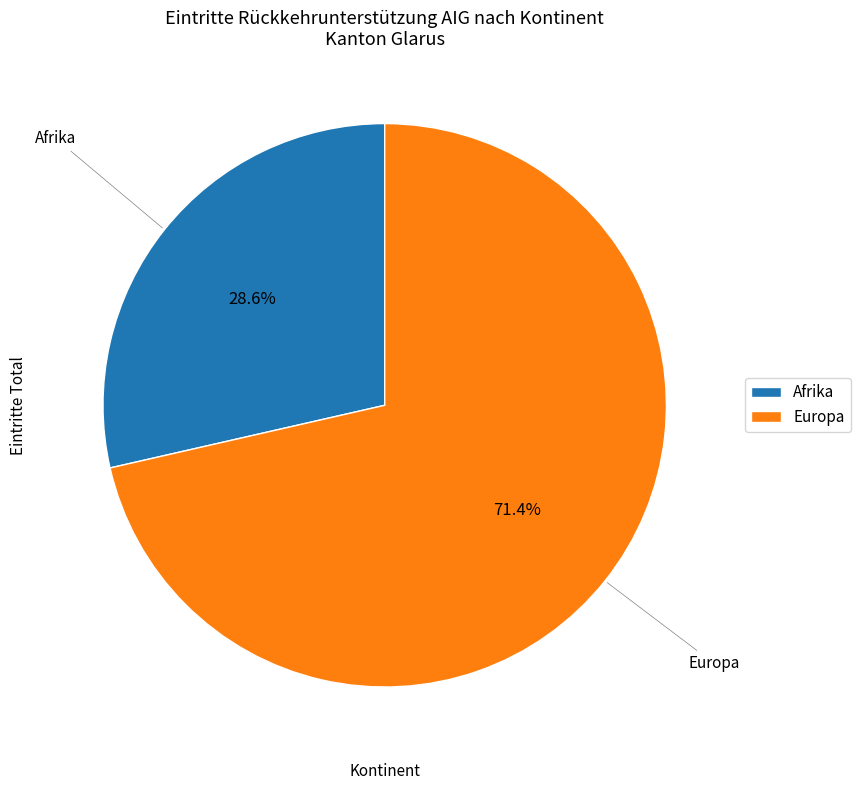

Count the number of slices in the pie.

2